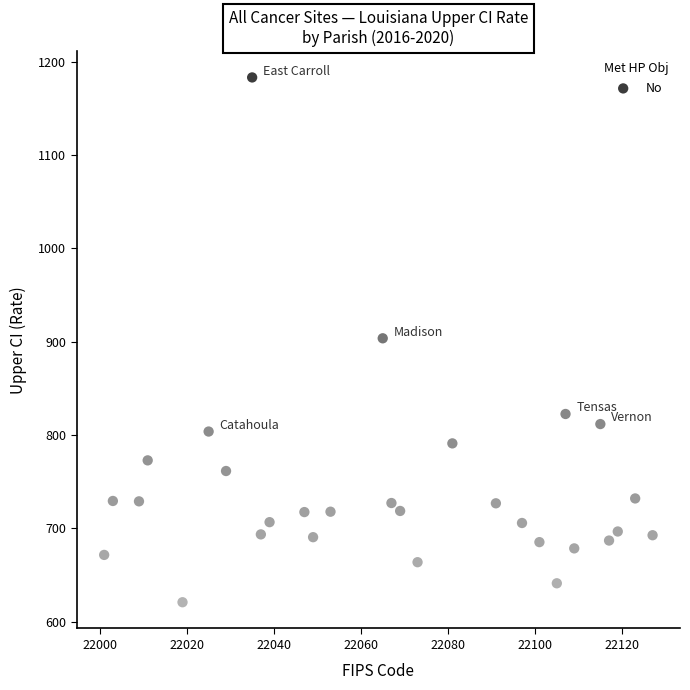

What is the range of Y values (max minus min)?

562.3